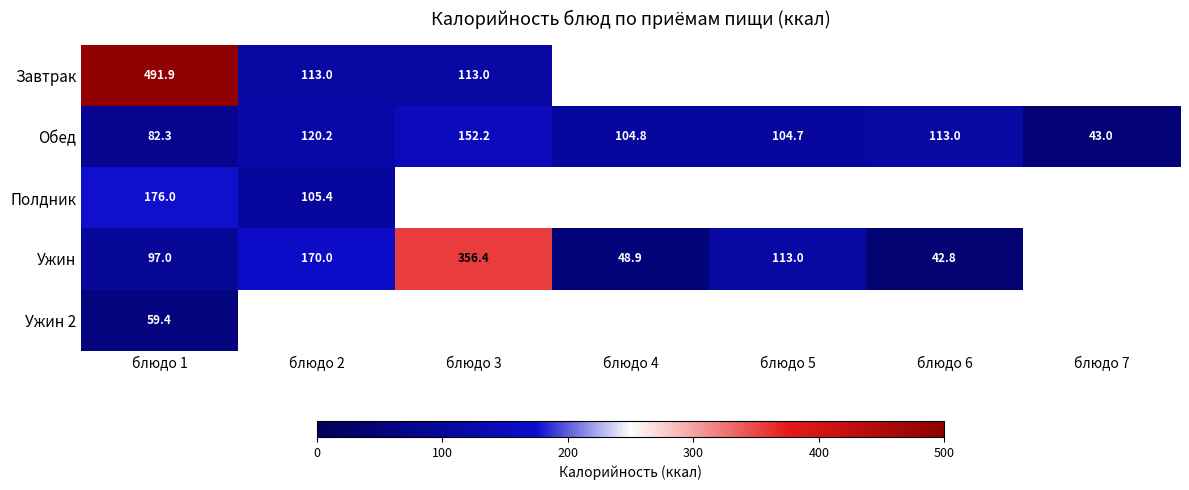

How many values in the Обед series exceed 104?

5